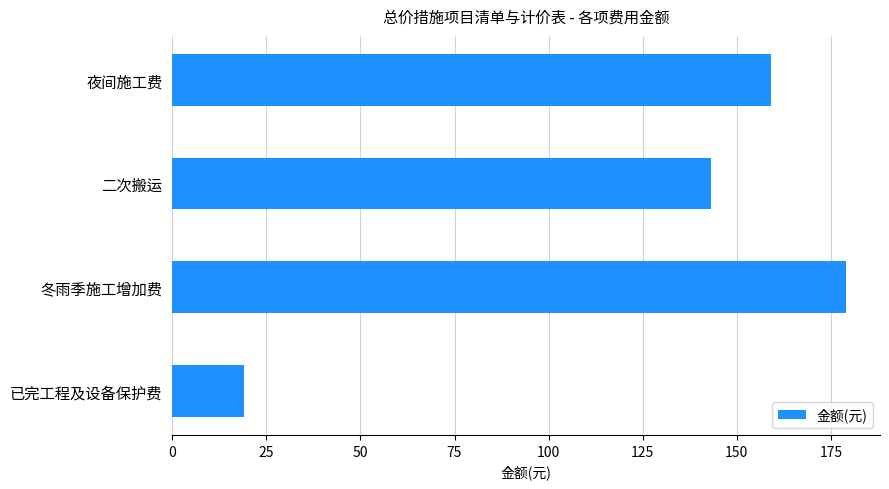

Where is the data nearest to the value 99?

二次搬运